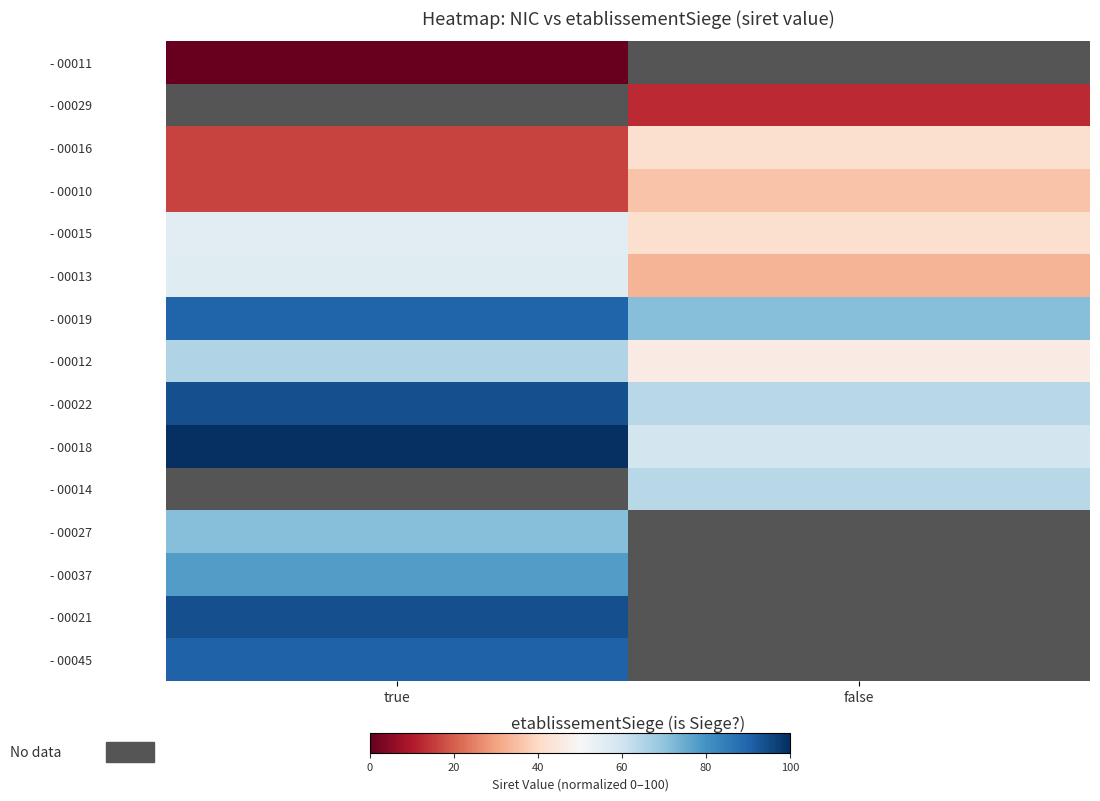

What is the difference between the maximum and minimum values in the - 00016 series?

25.9